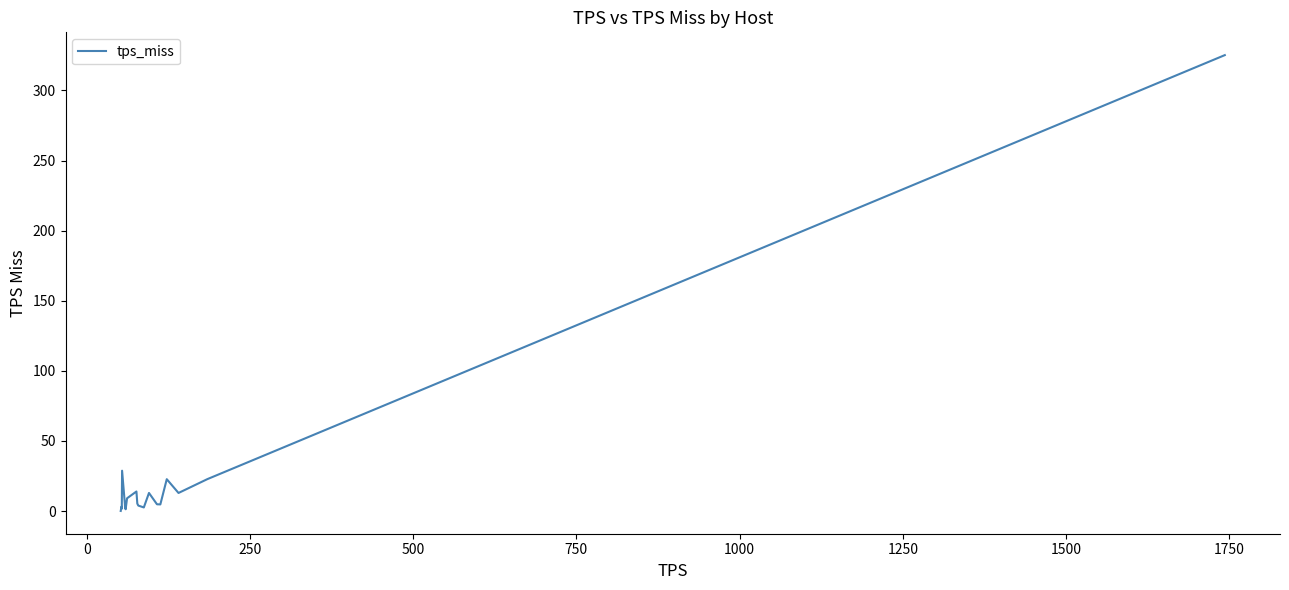

What is the average value?

24.3